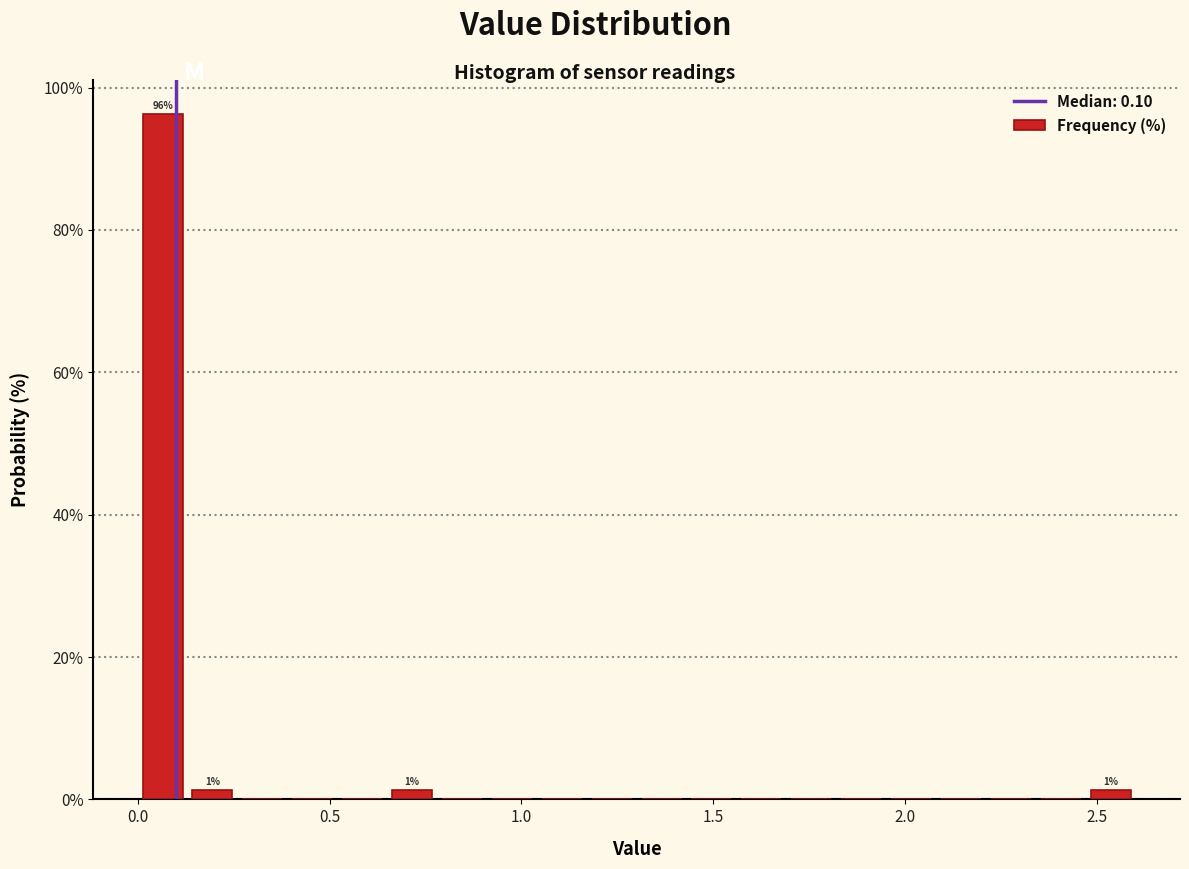

Around what value on the x-axis is the tallest bar? Give the approximate position of its centre, as read against the axis.

0.05